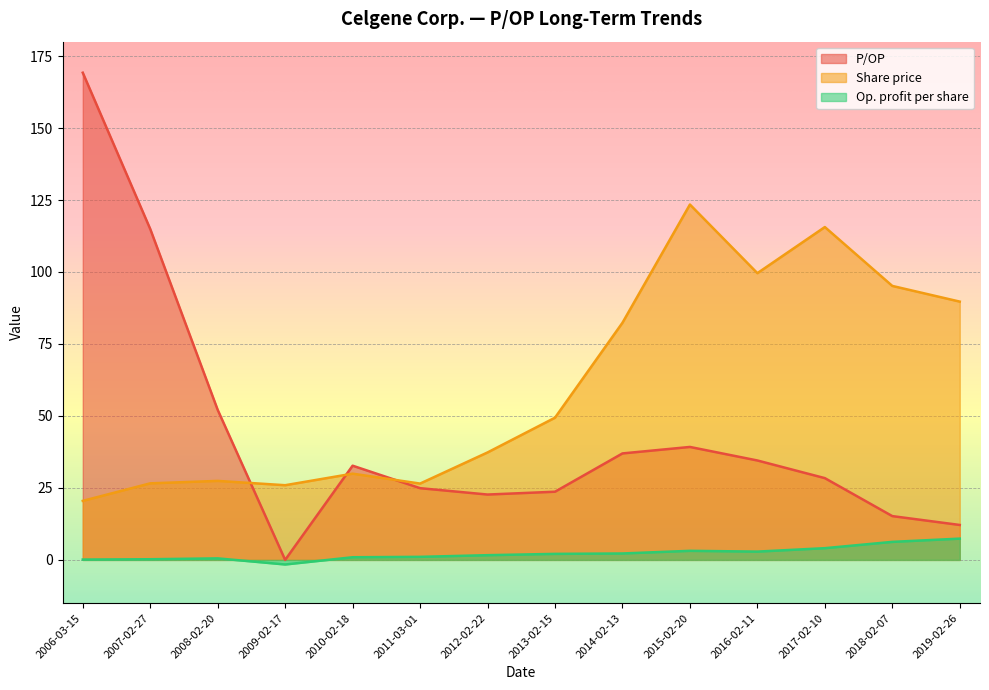

How many intersections are there between Share price and P/OP?

3